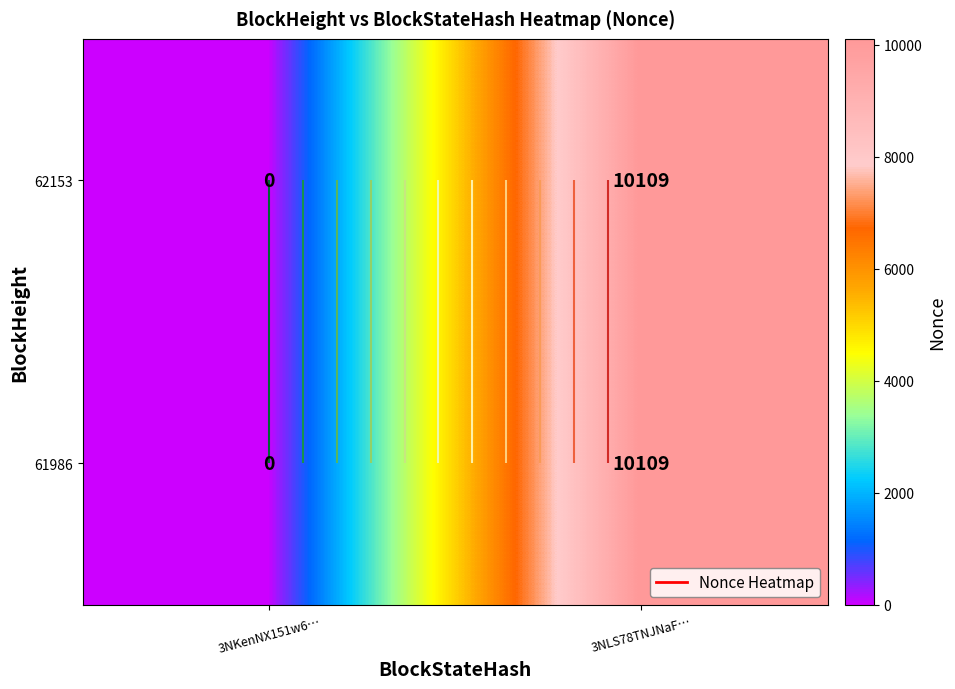

Which category has the highest value across all series?

3NLS78TNJNaF…